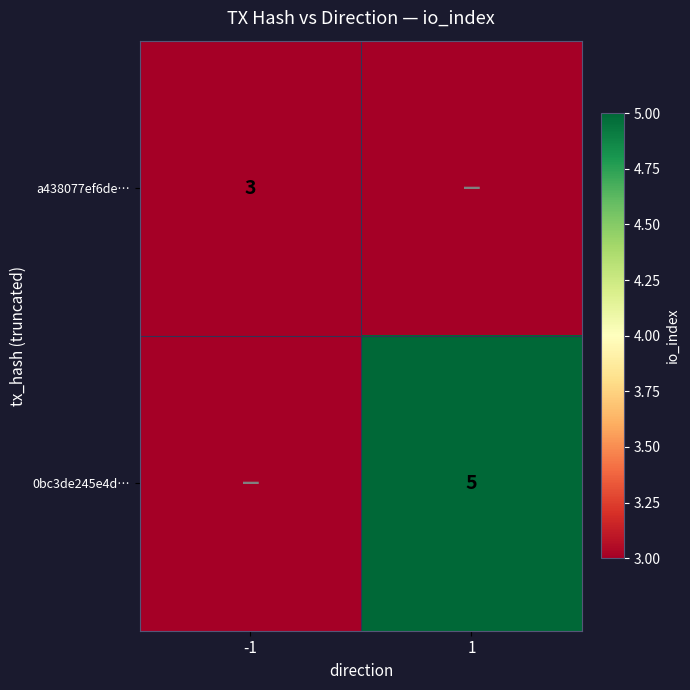

True or false: a438077ef6de… has a value of 3 at -1.

True